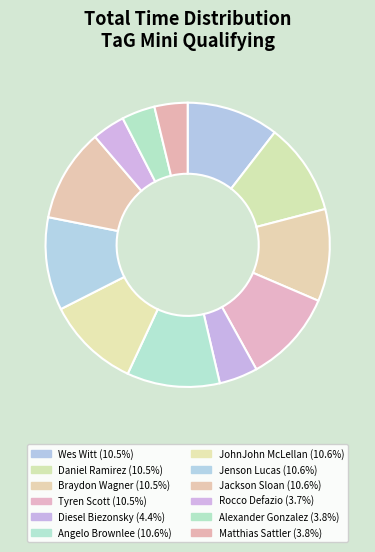

Between Angelo Brownlee and JohnJohn McLellan, which is larger?

JohnJohn McLellan